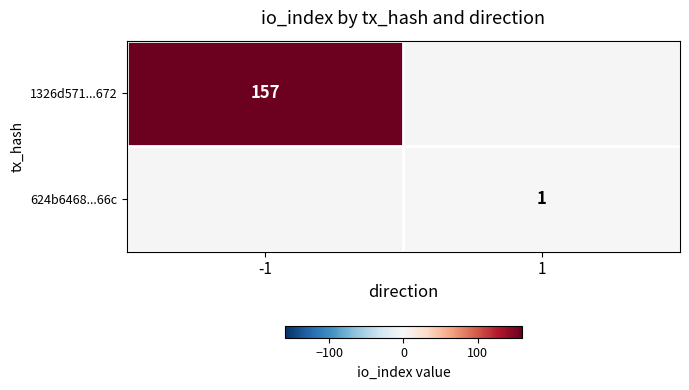

Is it true that 624b6468...66c equals 0 at 1?

False